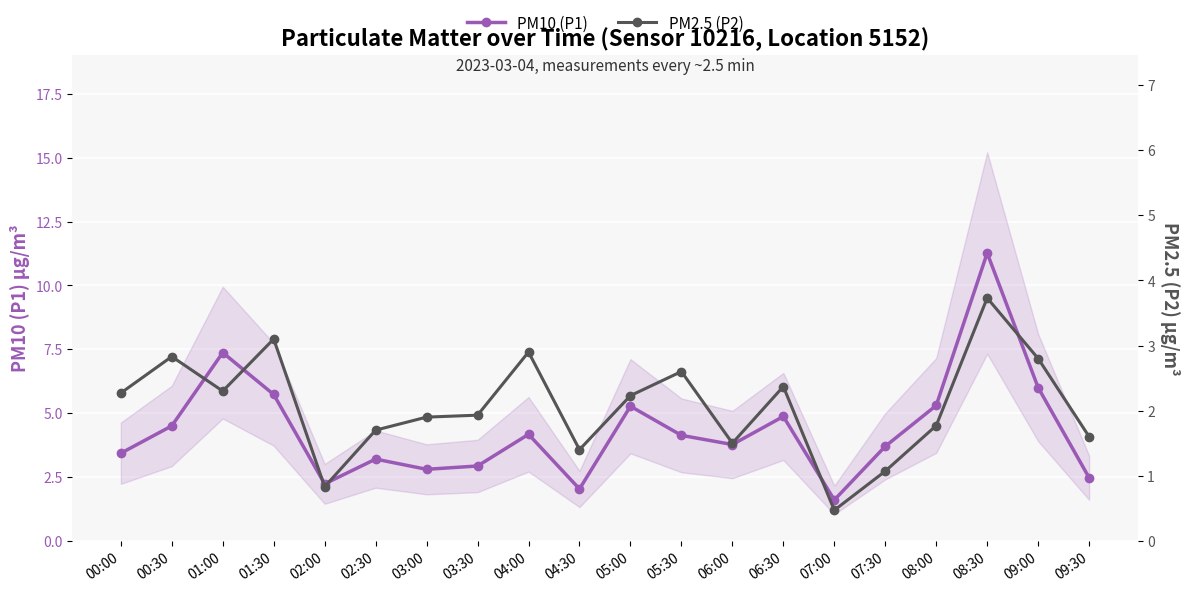

What is the difference between the maximum and minimum values in the PM2.5 (P2) series?

3.3